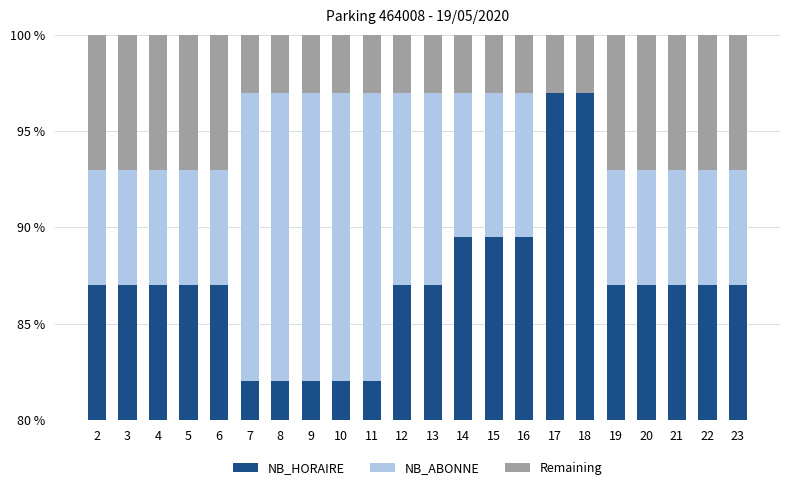

Reading right to left, transcribe all the data shown in this chart.

NB_HORAIRE: 23=87.0	22=87.0	21=87.0	20=87.0	19=87.0	18=97.0	17=97.0	16=89.5	15=89.5	14=89.5	13=87.0	12=87.0	11=82.0	10=82.0	9=82.0	8=82.0	7=82.0	6=87.0	5=87.0	4=87.0	3=87.0	2=87.0
NB_ABONNE: 23=6.0	22=6.0	21=6.0	20=6.0	19=6.0	18=0.0	17=0.0	16=7.5	15=7.5	14=7.5	13=10.0	12=10.0	11=15.0	10=15.0	9=15.0	8=15.0	7=15.0	6=6.0	5=6.0	4=6.0	3=6.0	2=6.0
Remaining: 23=7.0	22=7.0	21=7.0	20=7.0	19=7.0	18=3.0	17=3.0	16=3.0	15=3.0	14=3.0	13=3.0	12=3.0	11=3.0	10=3.0	9=3.0	8=3.0	7=3.0	6=7.0	5=7.0	4=7.0	3=7.0	2=7.0